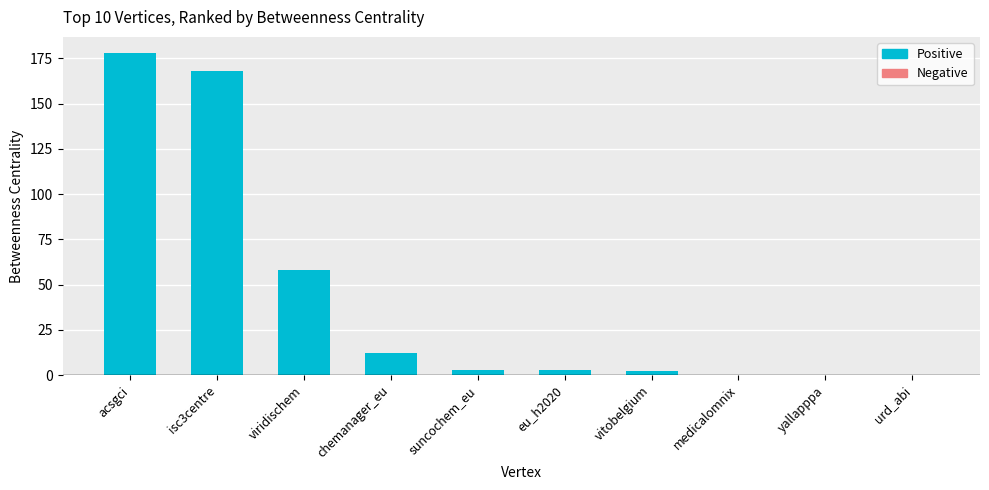

Reading left to right, extract all data points from this chart.

acsgci=178	isc3centre=168	viridischem=58	chemanager_eu=12	suncochem_eu=3	eu_h2020=3	vitobelgium=2	medicalomnix=0	yallapppa=0	urd_abi=0